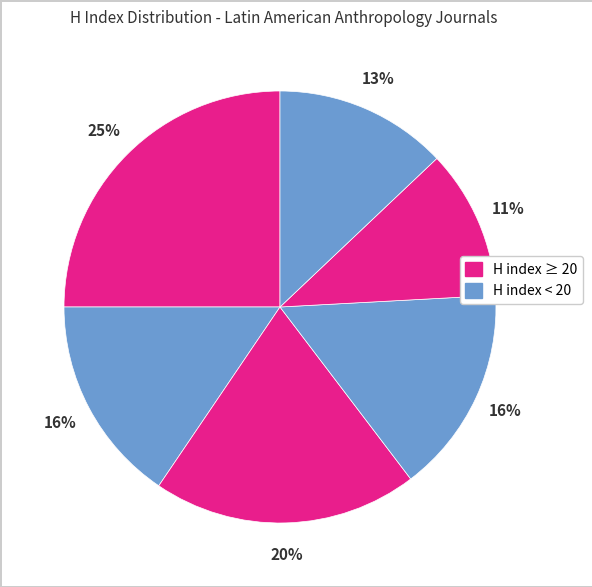

Is there any slice that represents more than half of the pie?

No